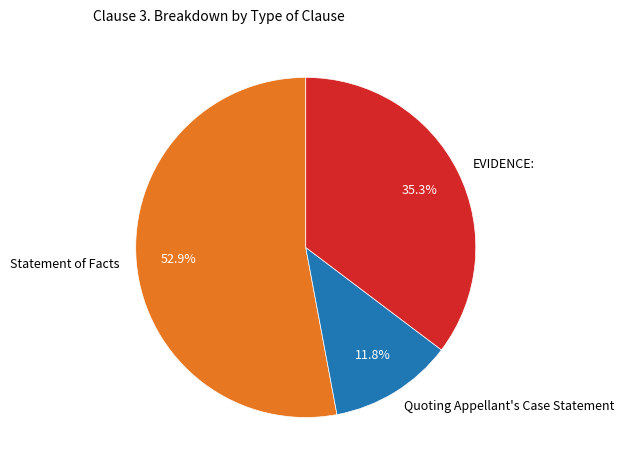

What percentage is the Statement of Facts slice, to the nearest percent?

53%